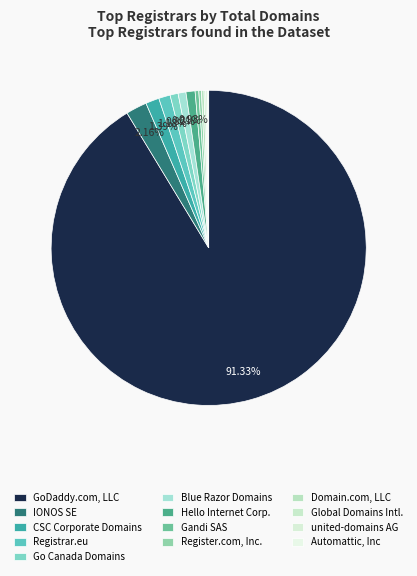

How many segments does this pie chart have?

13